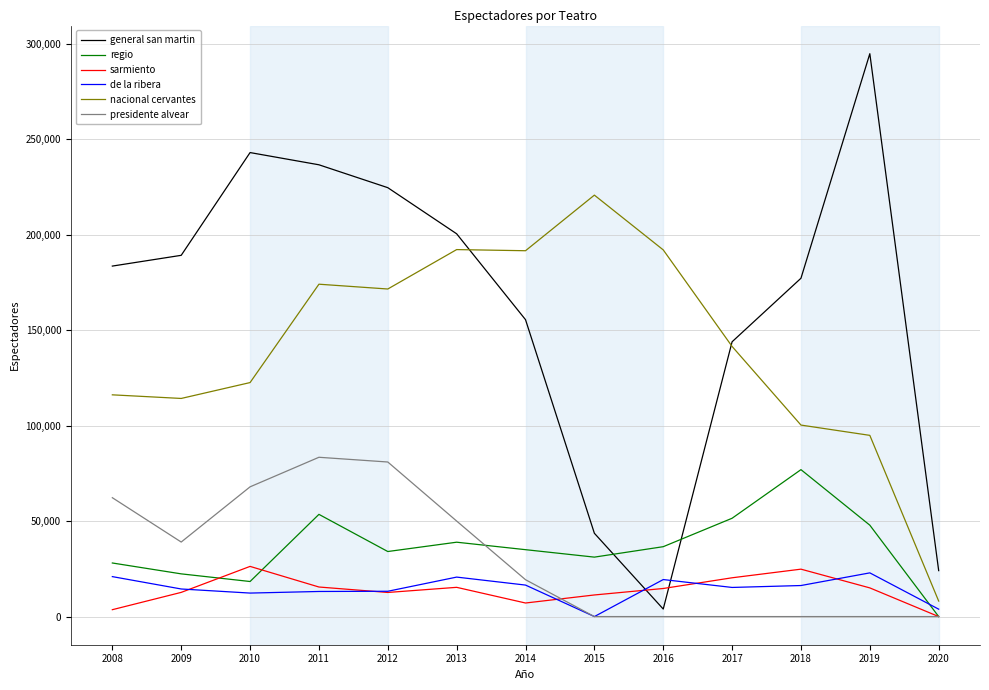

The value of general san martin at 2013 is 73287. True or false?

False